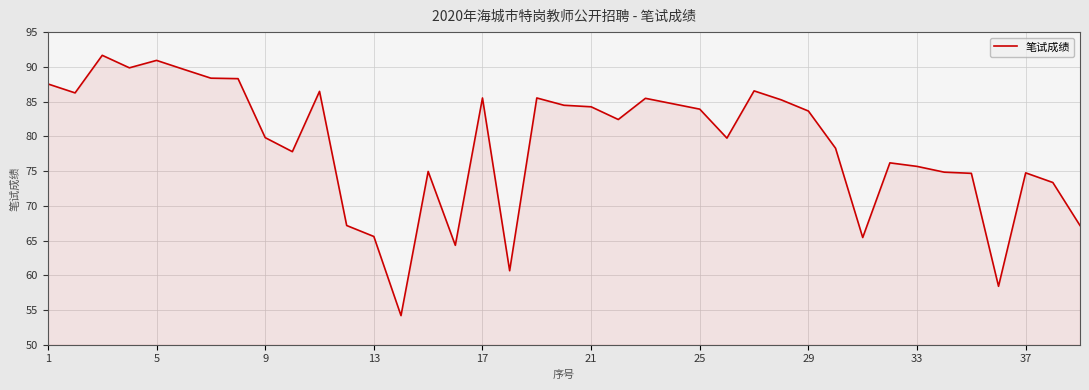

What is the difference between the maximum and minimum values?

37.5